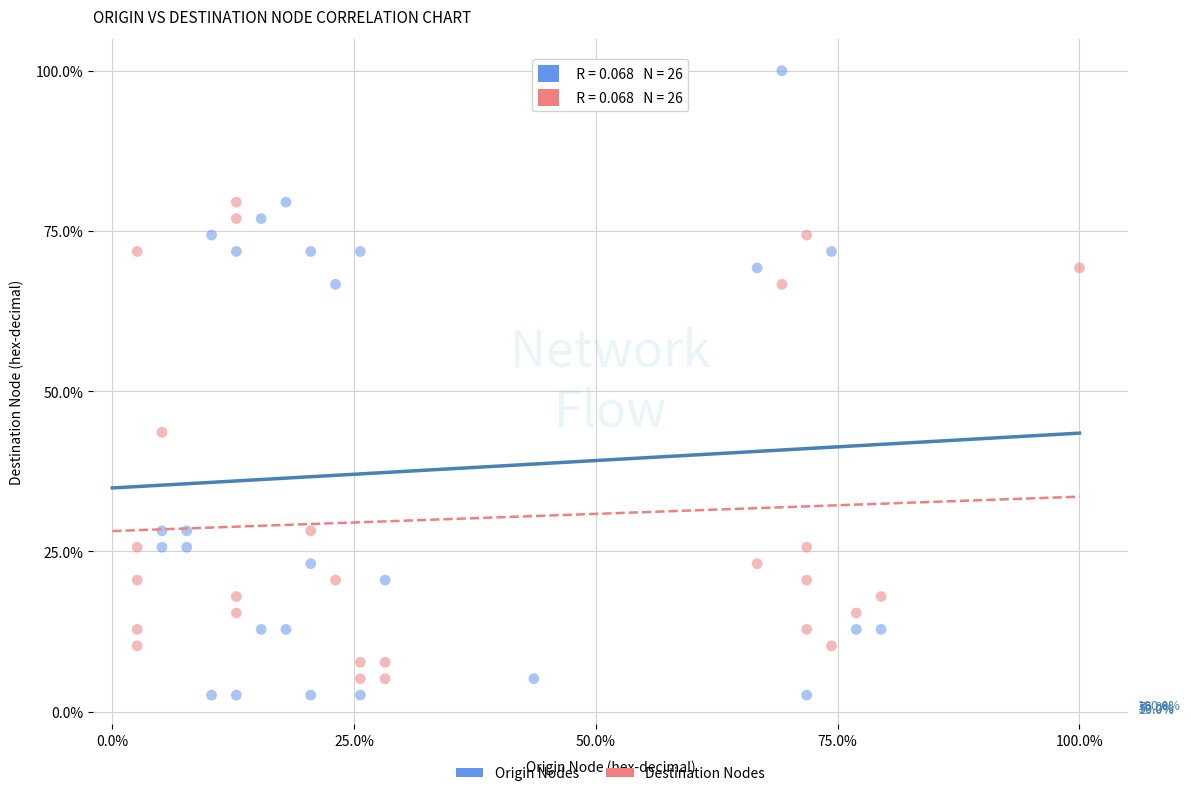

Which series contains the highest Y value?

Origin Nodes